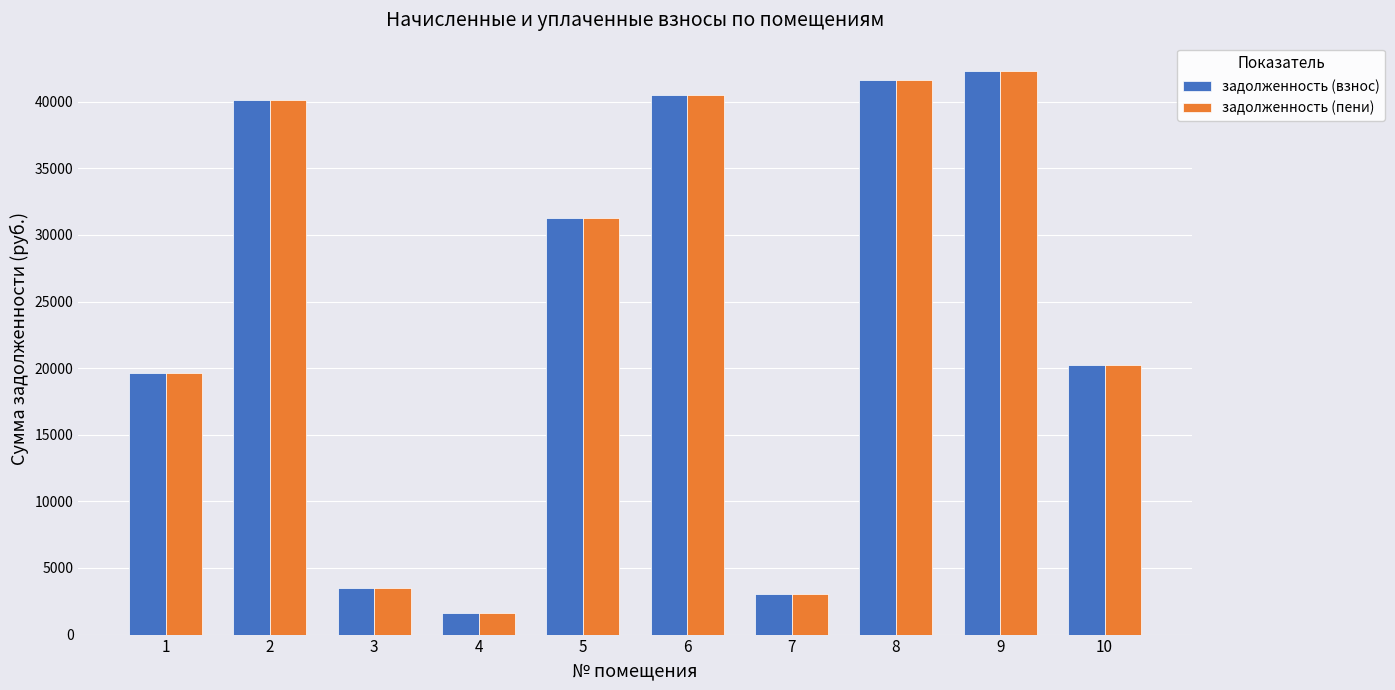

What is the sum of all задолженность (пени) values?

243875.9